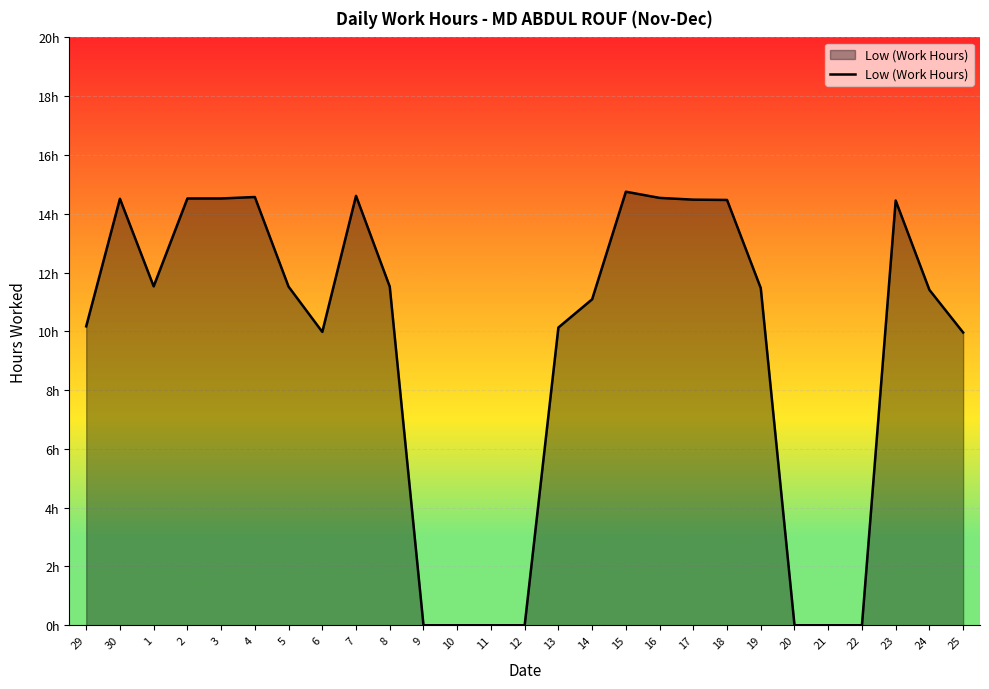

Is this an area chart (filled region under the line)?

Yes